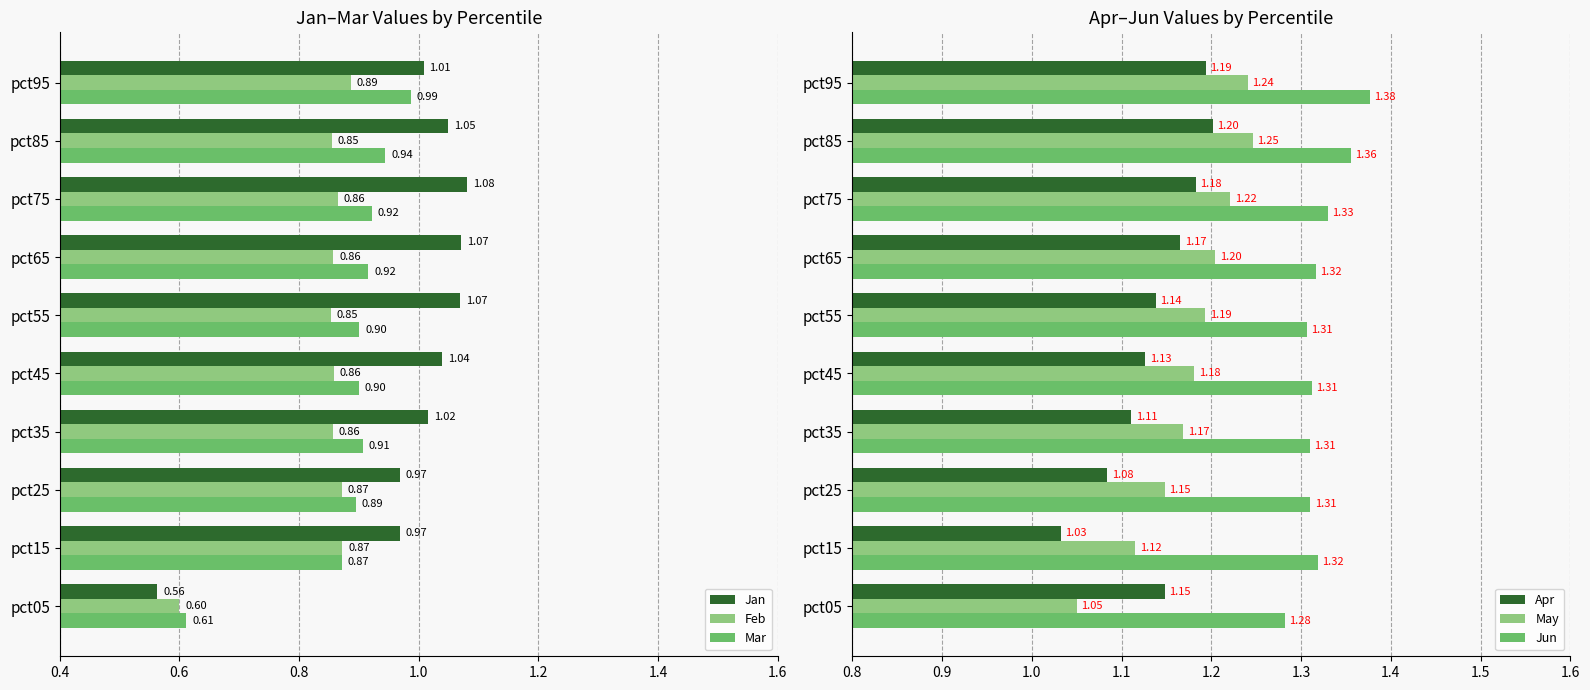

Is the value of Feb at pct25 greater than the value of Mar at pct95?

No